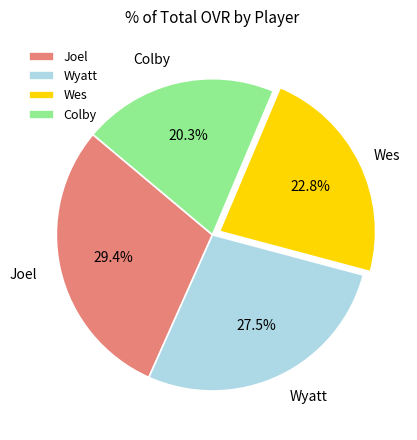

Which has a higher value, Colby or Wes?

Wes